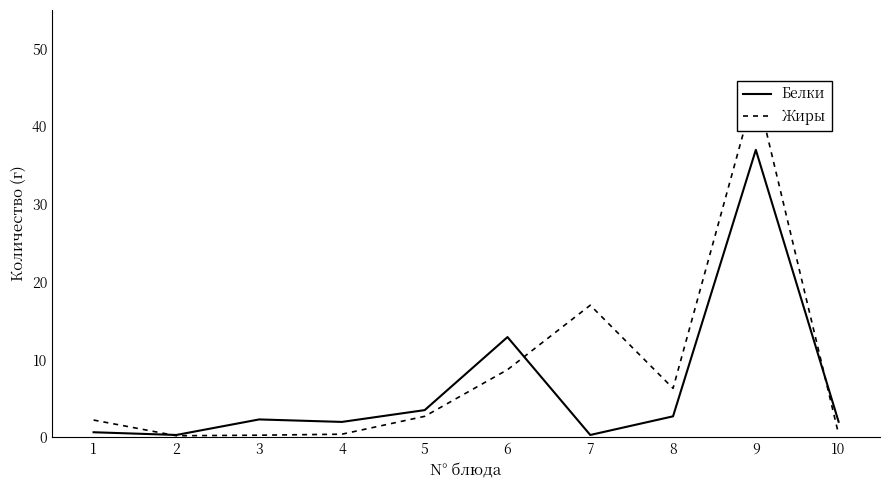

Does the chart display data point markers on the line(s)?

No